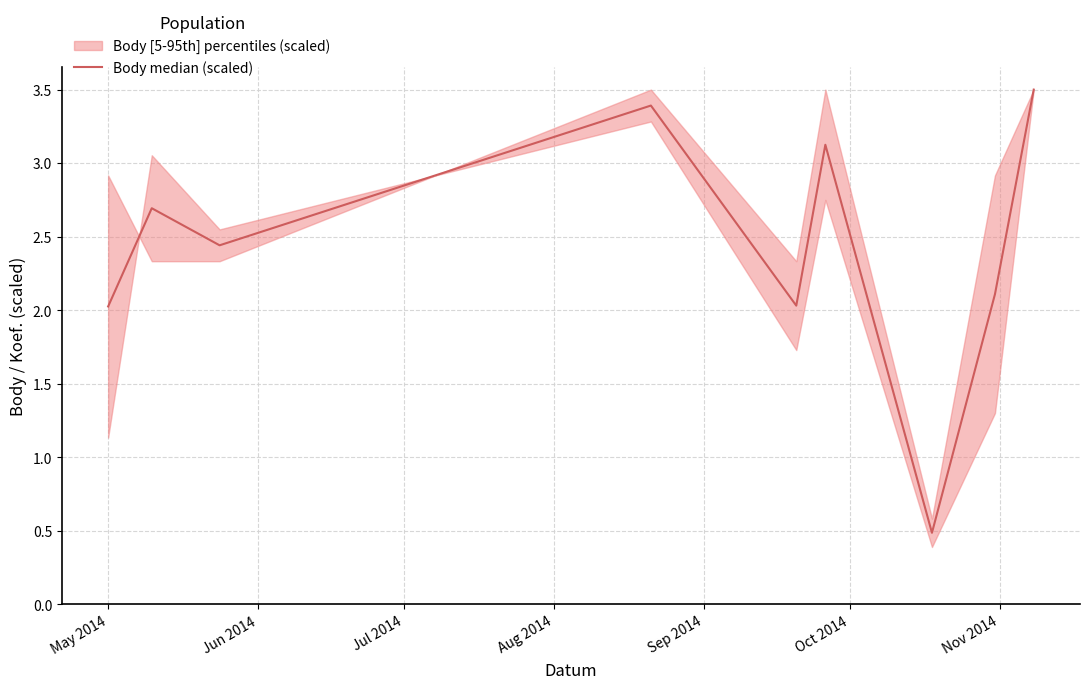

What is the average value?

2.4